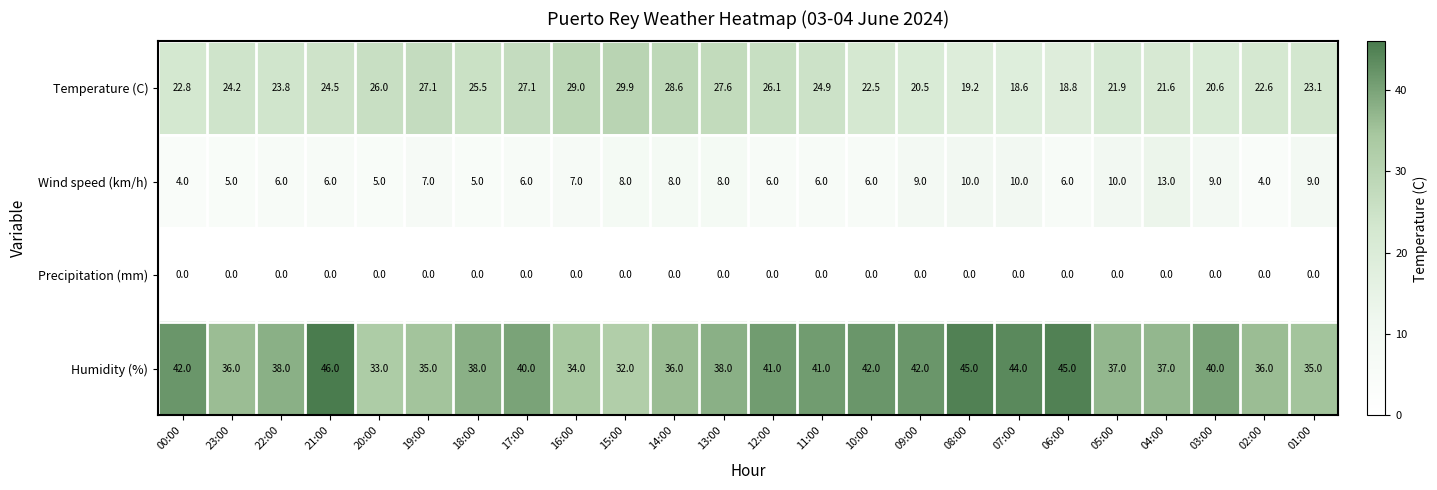

What is the difference between the Humidity (%) values at 01:00 and 12:00?

6.0